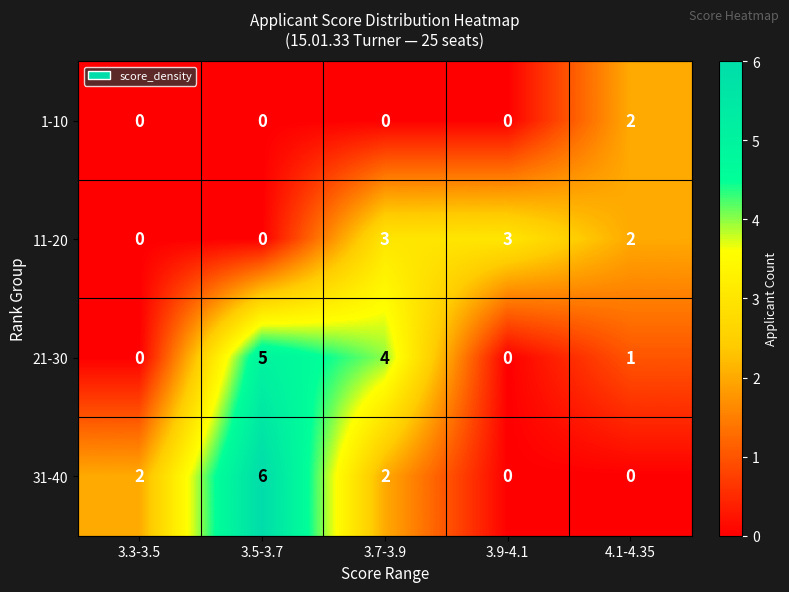

What is the difference between the second highest and second lowest values in the 21-30 series?

4